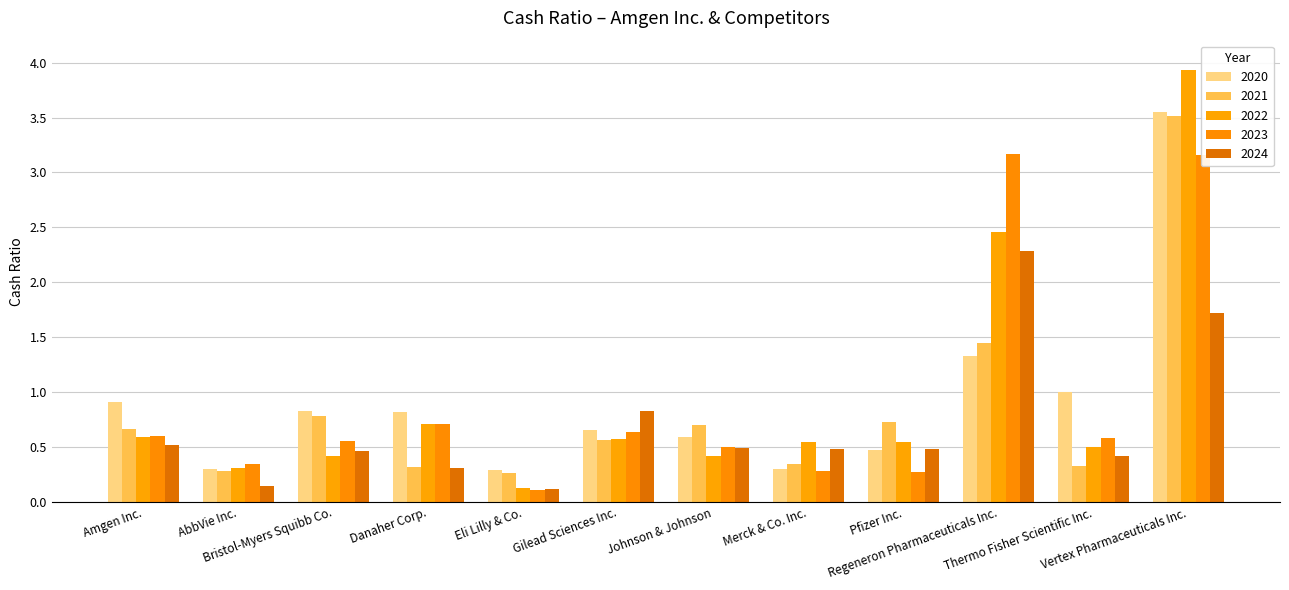

What is the smallest value displayed?

0.1